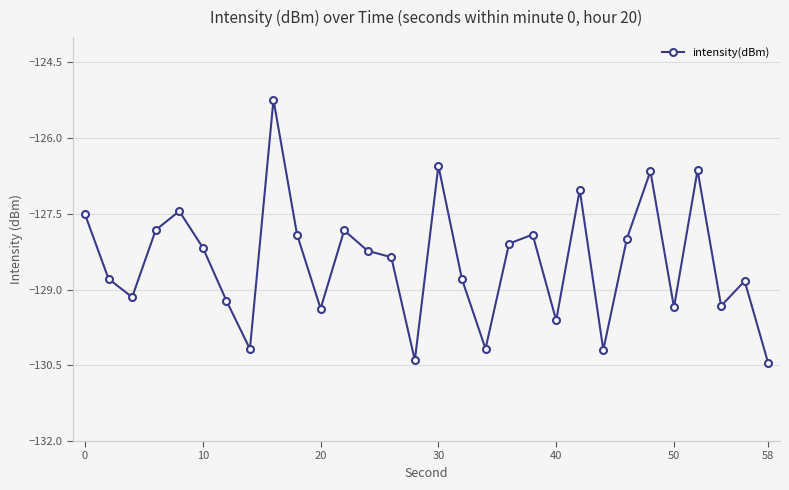

What is the maximum value shown in the chart?

-125.2